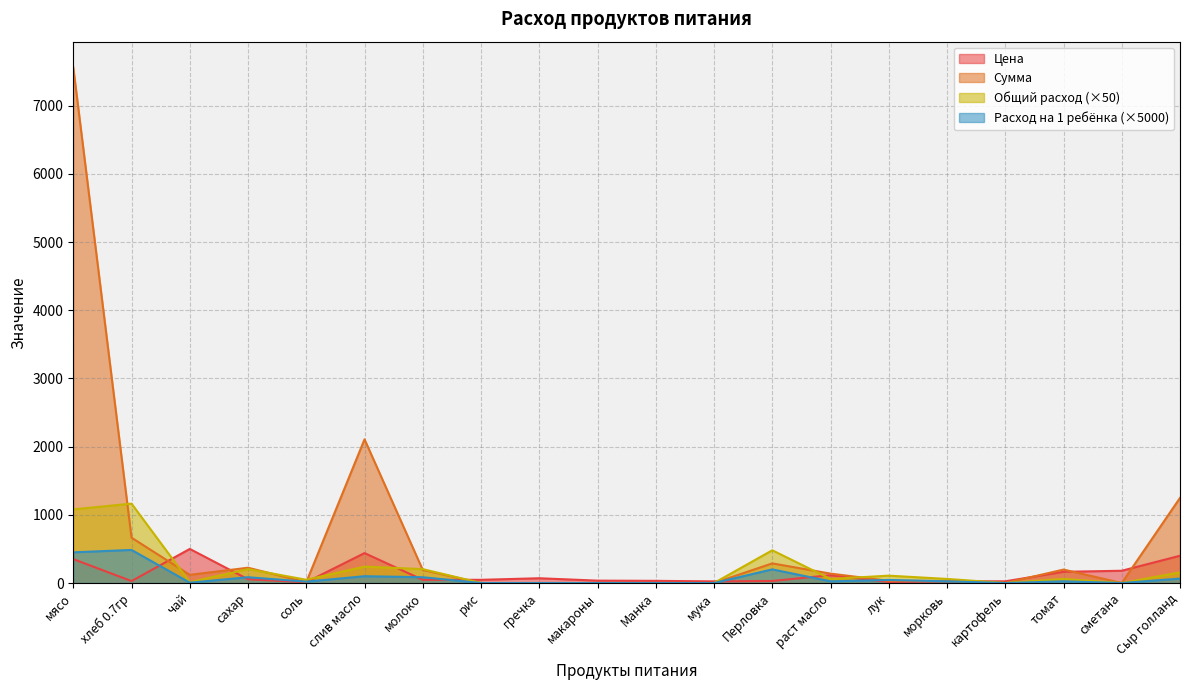

Reading left to right, transcribe all the data shown in this chart.

Цена: 350.0	28.6	500.0	55.0	12.0	438.9	47.0	47.0	70.0	35.0	32.0	24.0	30.0	115.0	15.0	25.0	25.0	164.3	180.0	400.0
Сумма: 7560.0	665.1	120.0	224.4	11.5	2106.7	191.8	0.0	0.0	0.0	0.0	0.0	288.0	138.0	32.4	30.0	0.0	197.2	0.0	1248.0
Общий расход: 1080.0	1164.0	12.0	204.0	48.0	240.0	204.0	0.0	0.0	0.0	0.0	0.0	480.0	60.0	108.0	60.0	0.0	60.0	0.0	156.0
Расход на 1 ребёнка: 450.0	485.0	5.0	85.0	20.0	100.0	85.0	0.0	0.0	0.0	0.0	0.0	200.0	25.0	45.0	25.0	0.0	25.0	0.0	65.0